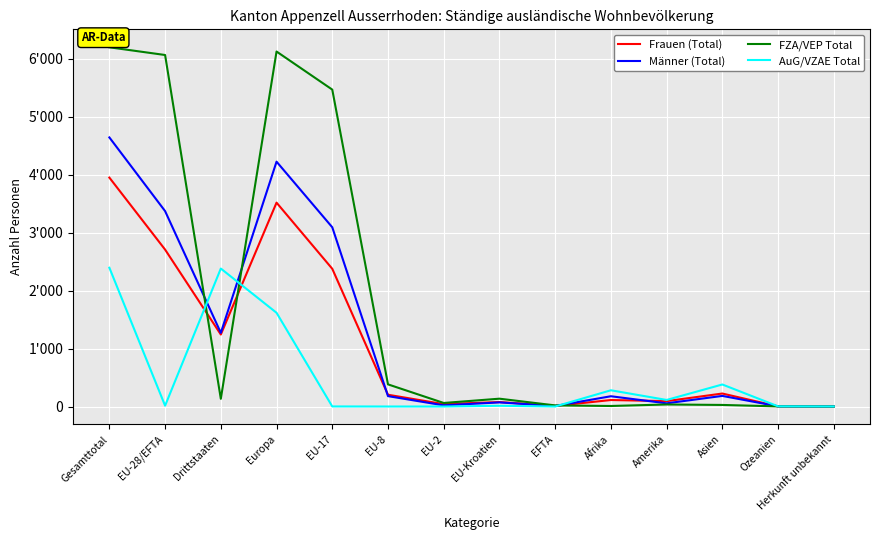

Where is AuG/VZAE Total nearest to the value 1197?

Europa